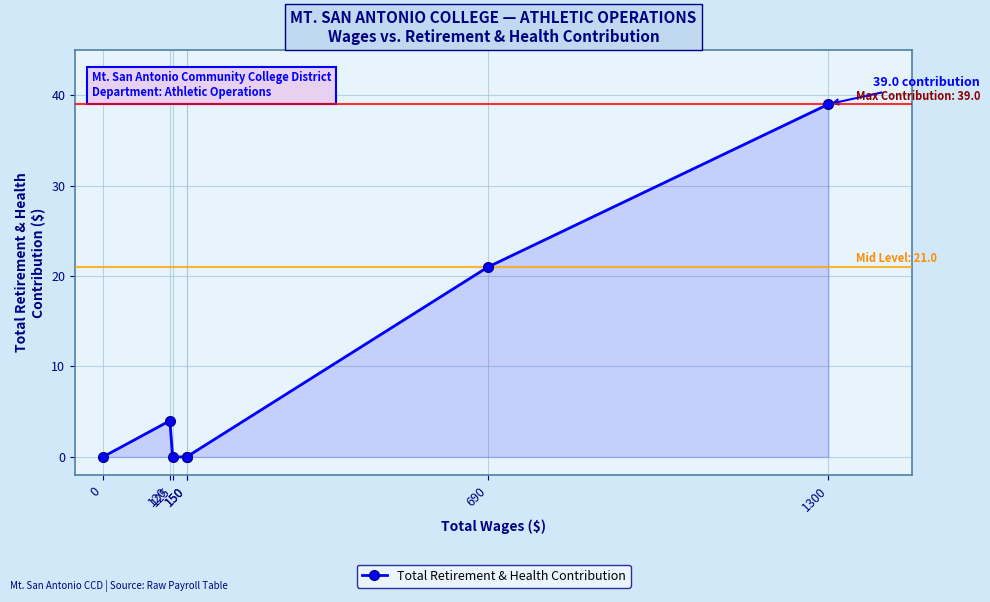

What value does the data have at 1300?

39